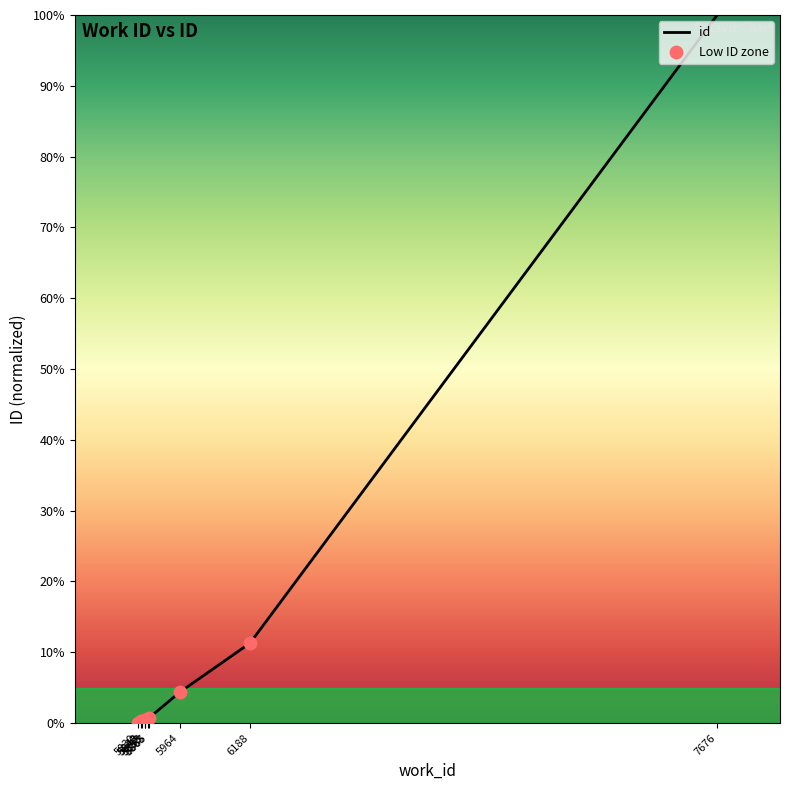

What is the greatest value displayed?

100.0